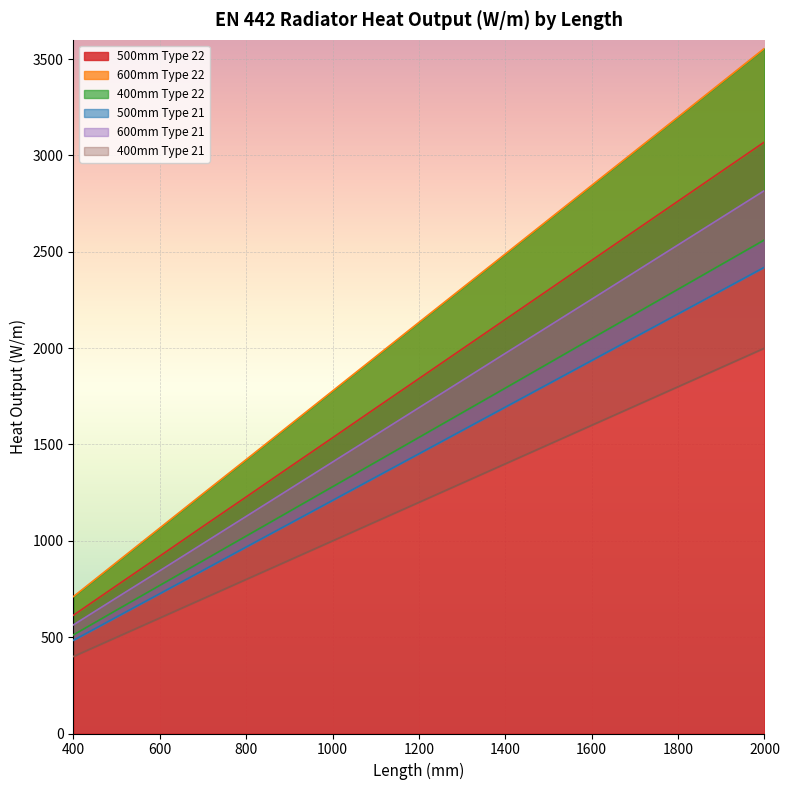

True or false: 600mm Type 22 has more than 2 interior local peaks.

False